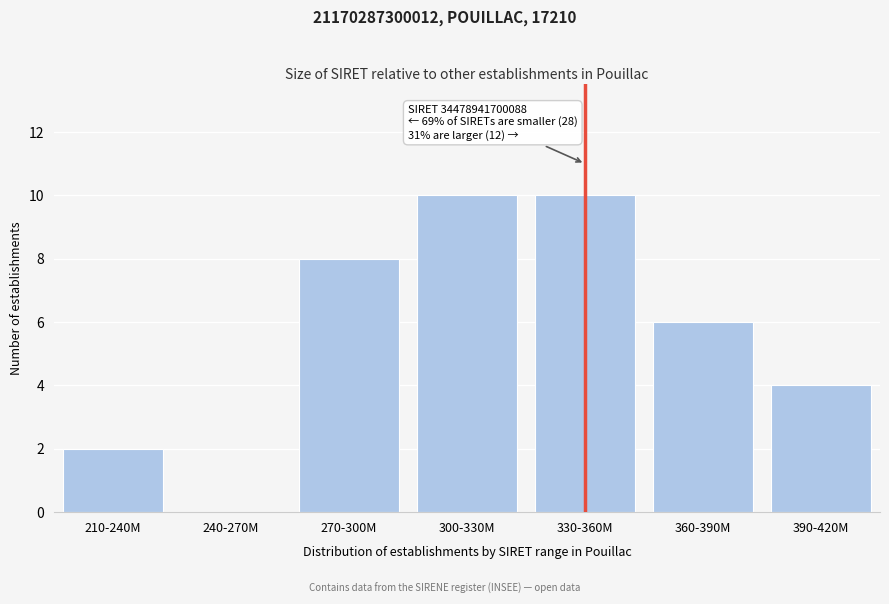

Reading left to right, extract all data points from this chart.

210-240M=2	240-270M=0	270-300M=8	300-330M=10	330-360M=10	360-390M=6	390-420M=4